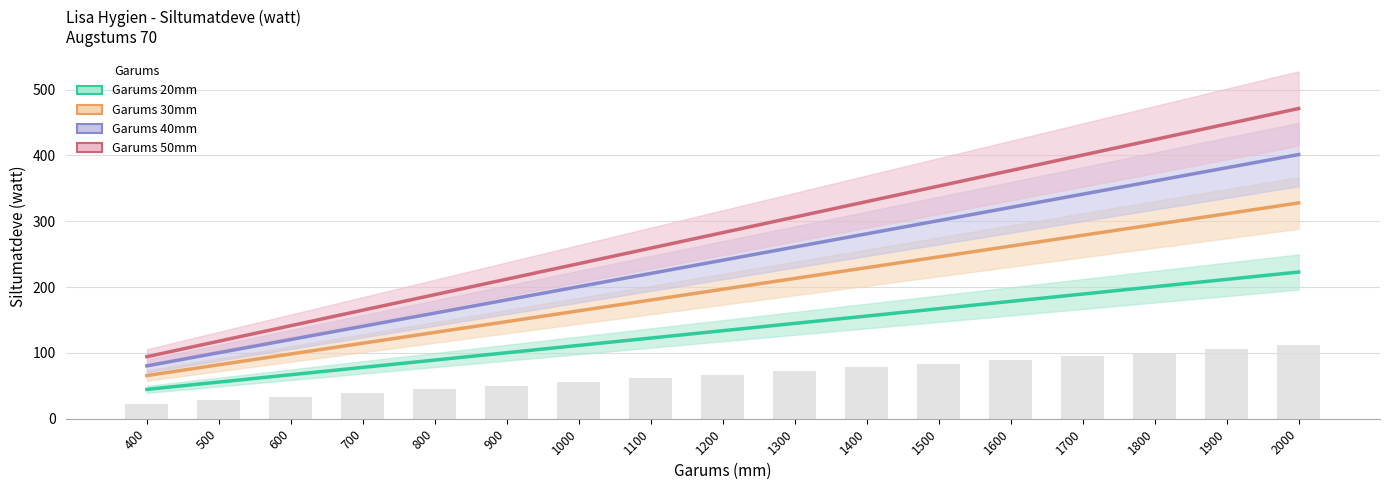

How many data points in Garums 40mm are less than 240?

8